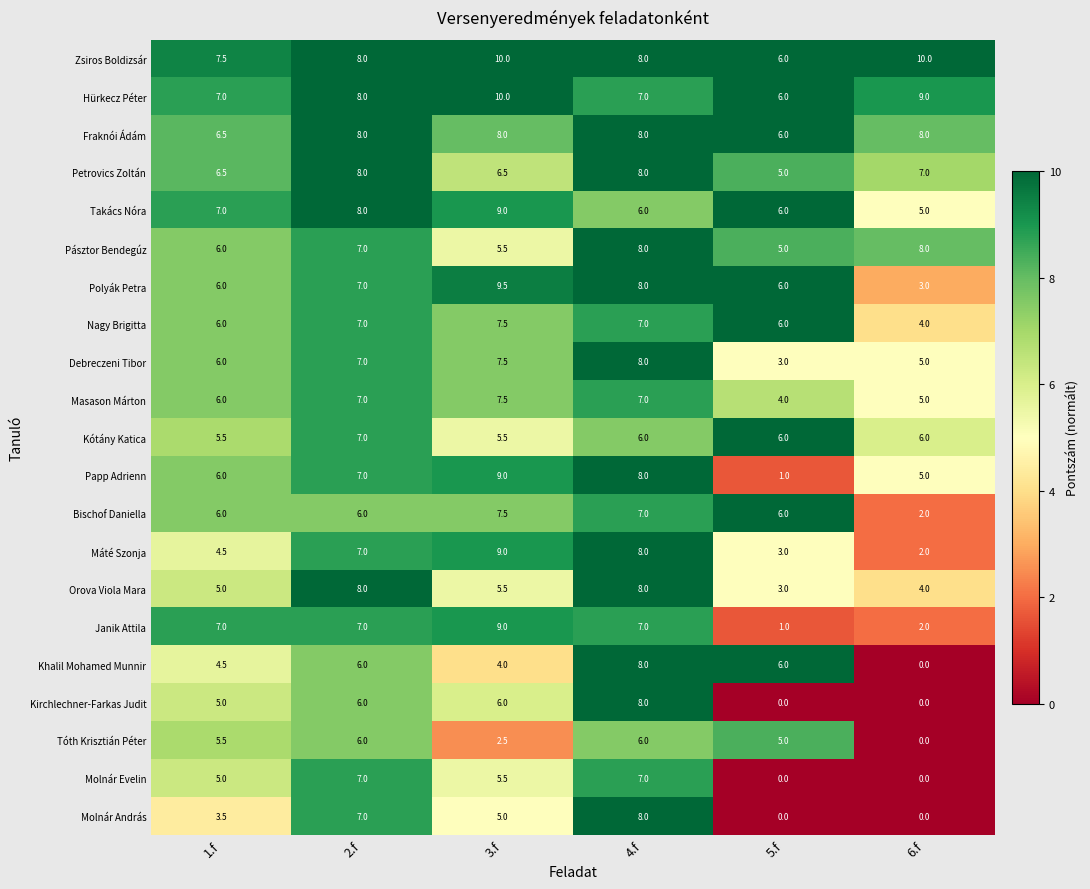

What is the spread (max minus min) of values at 4.f?

2.0